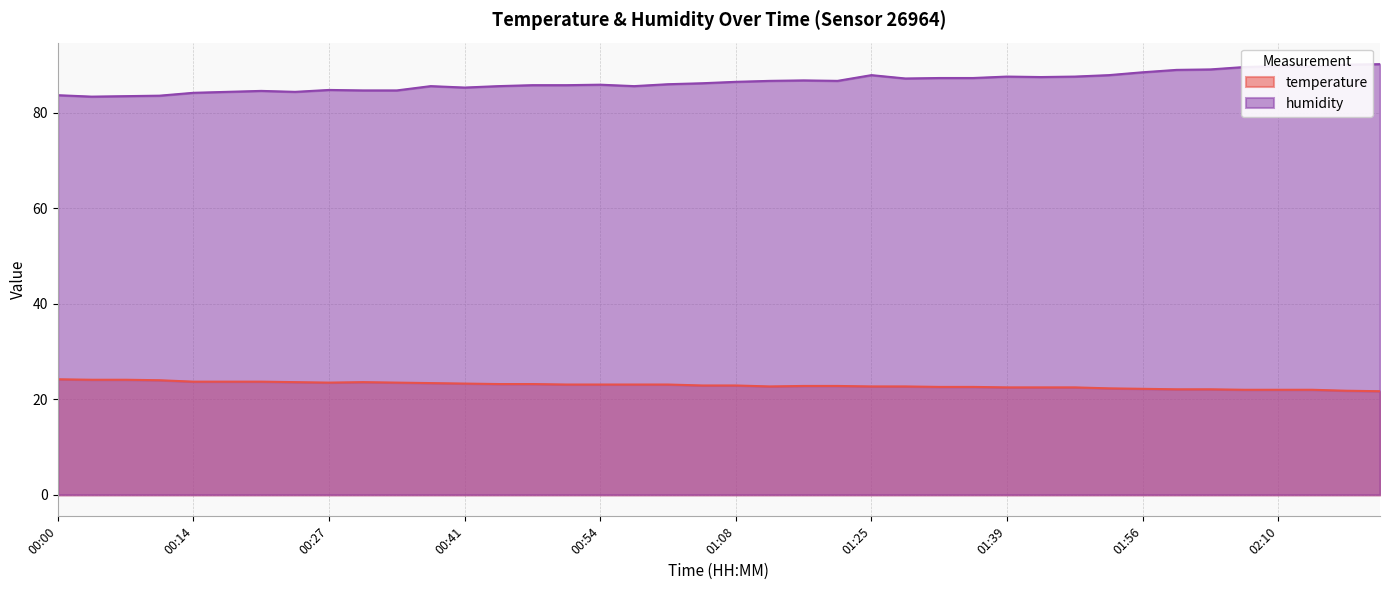

Which has a higher value, 02:16 or 00:37?

00:37